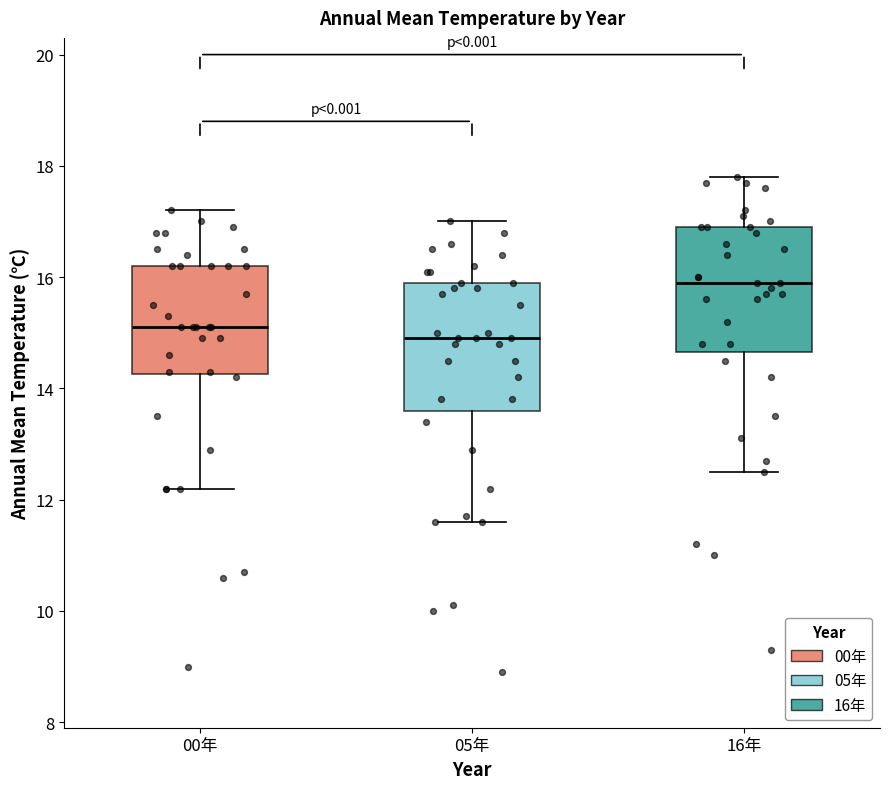

Where does the lower whisker of the box for 16年 end on the y-axis? The values are not printed on the chart, so give them approximately, as read against the axis.

12.6